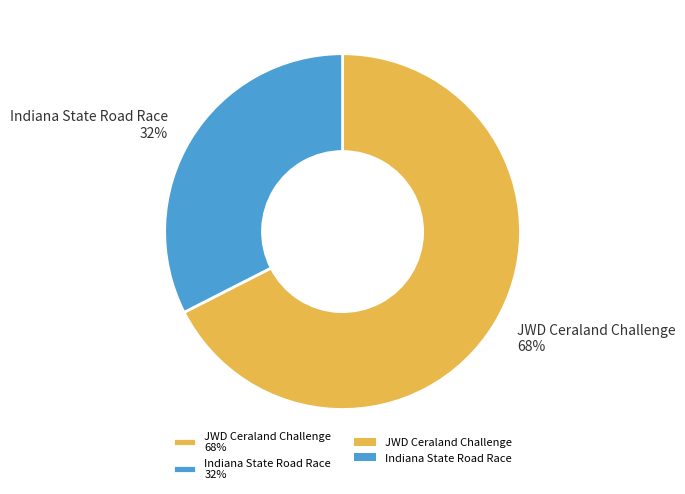

Which has a higher value, JWD Ceraland Challenge or Indiana State Road Race?

JWD Ceraland Challenge